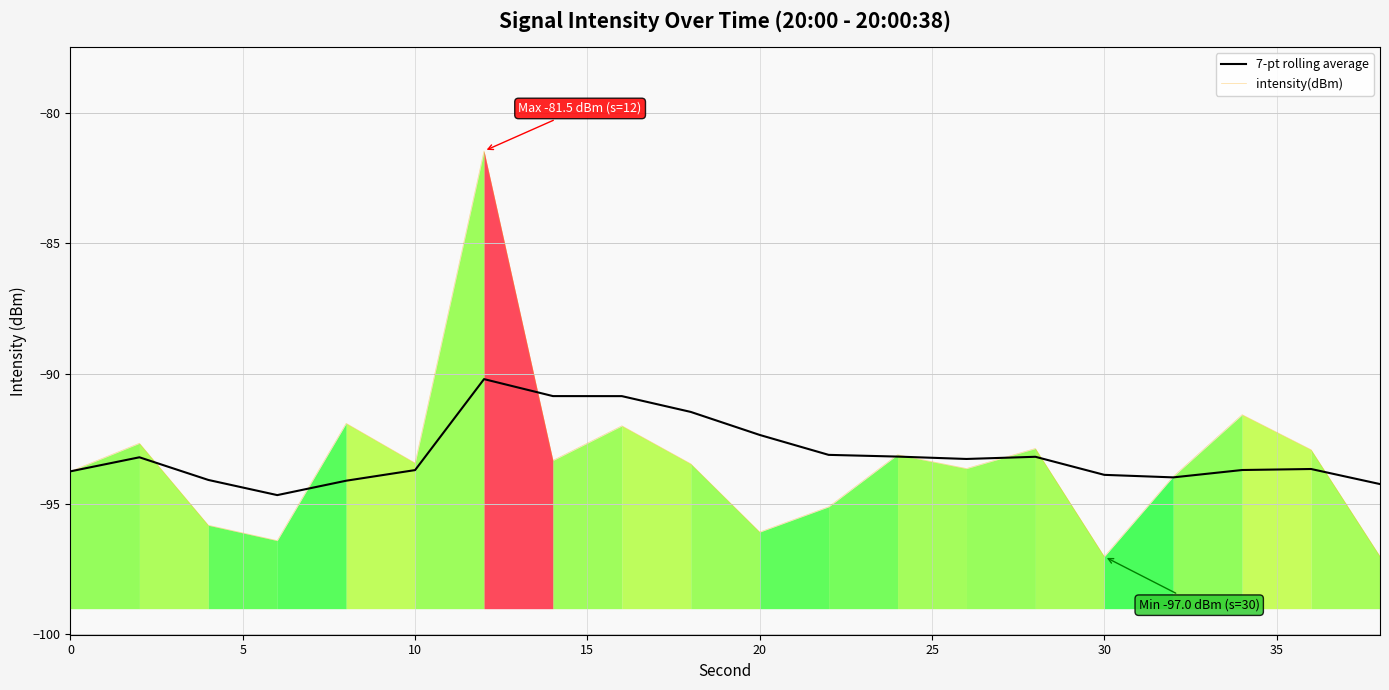

The 7-pt rolling average series shows -145.2 at 0. True or false?

False